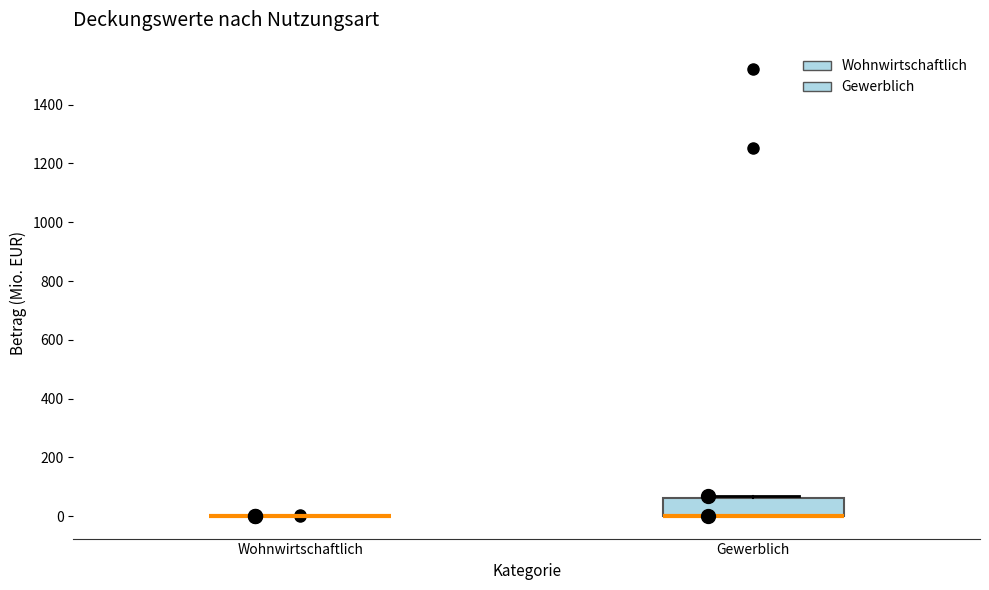

Comparing the boxes themselves (not the whiskers), which one is the tallest?

Gewerblich